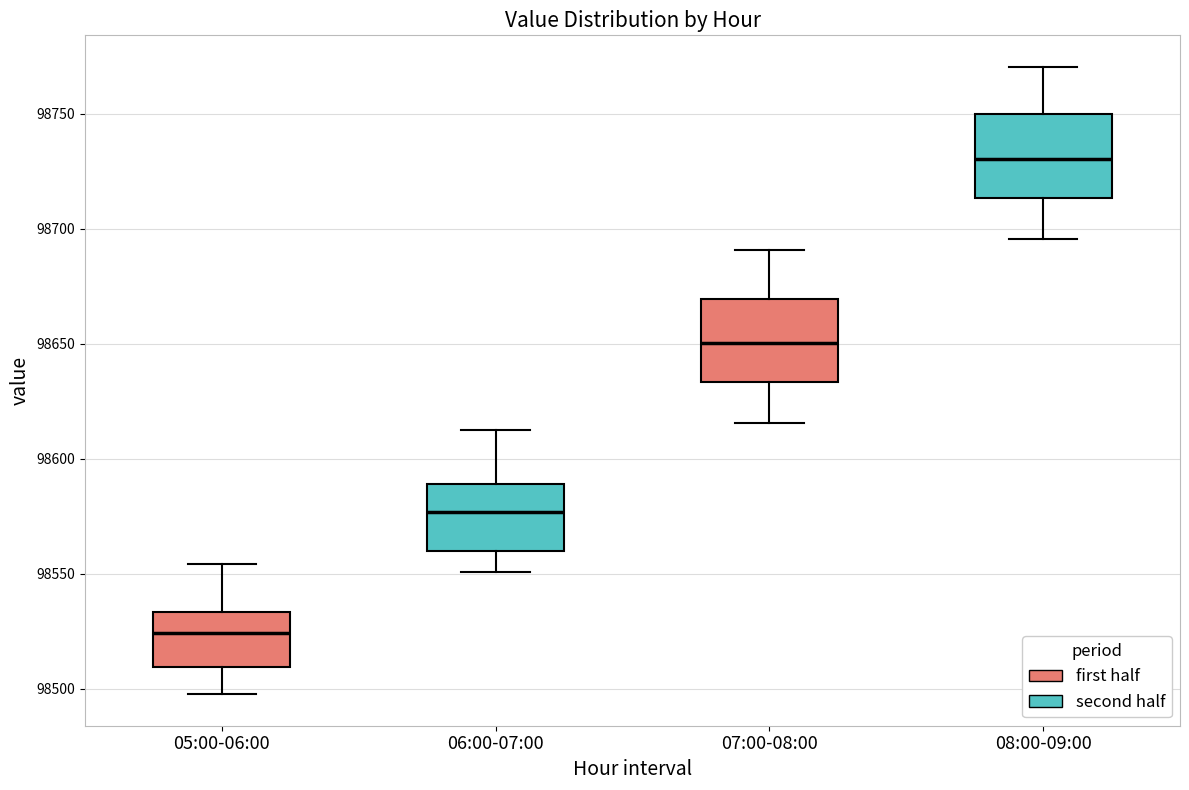

Where is the lower edge of the box for 05:00-06:00 on the y-axis? The values are not printed on the chart, so give them approximately, as read against the axis.

98510